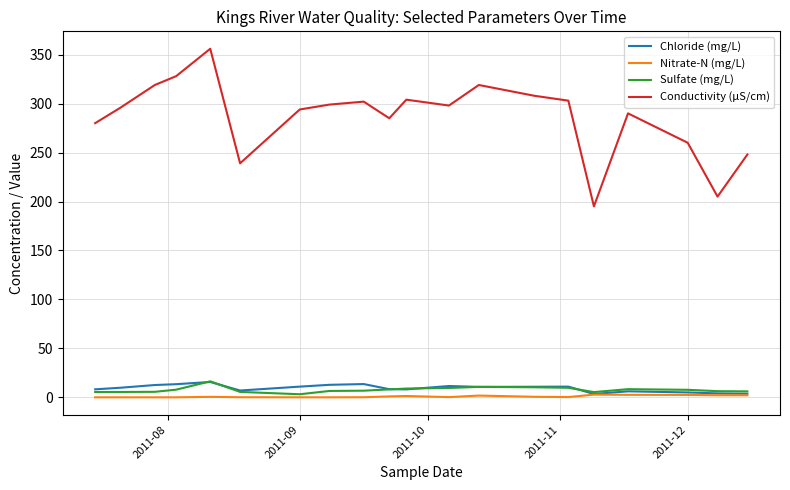

True or false: Conductivity (µS/cm) and Sulfate (mg/L) intersect in this chart.

False